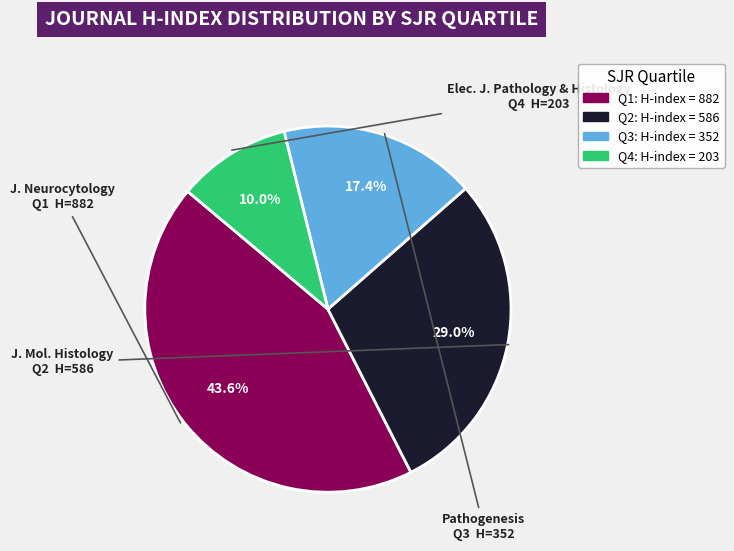

Which slice is the largest?

Q1